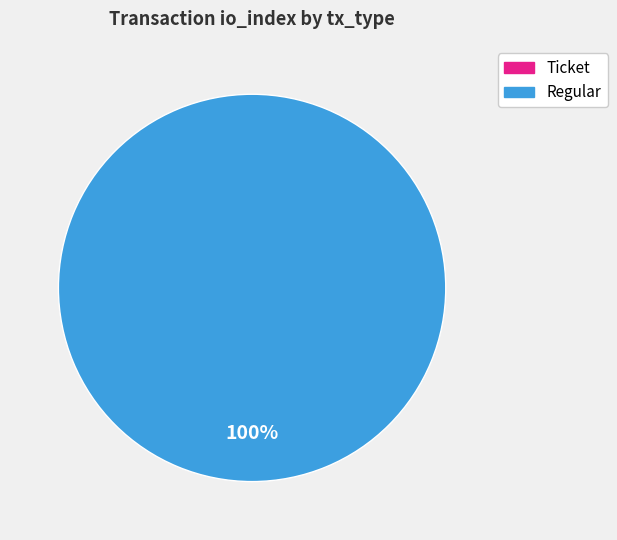

To the nearest percent, what is the difference between the Regular and Ticket slice percentages?

100%